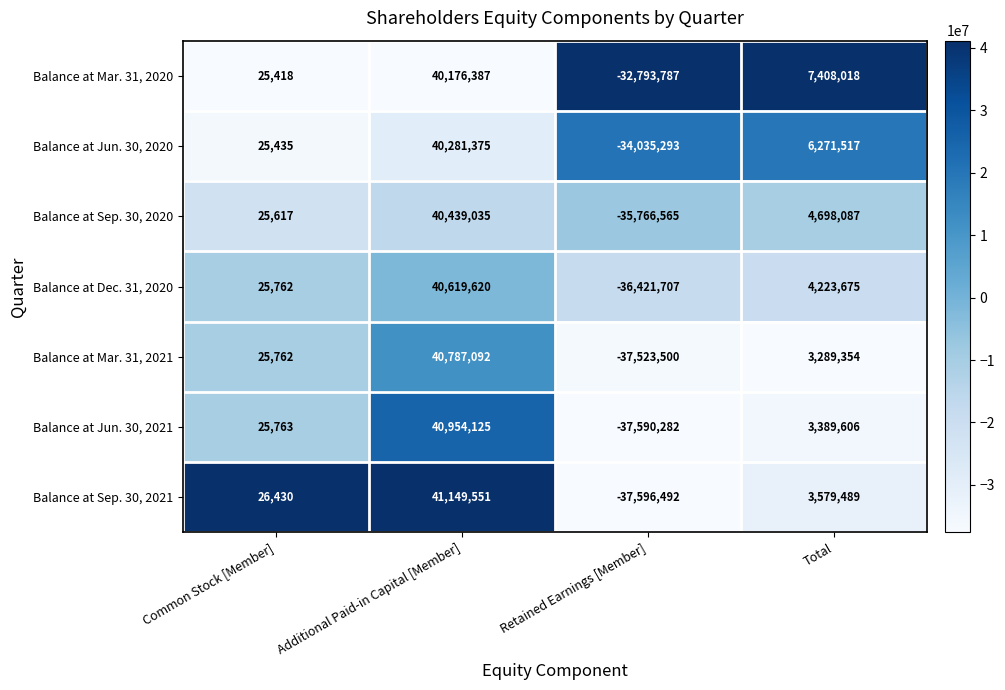

Which series changed the most between Common Stock [Member] and Additional Paid-in Capital [Member]?

Balance at Sep. 30, 2021